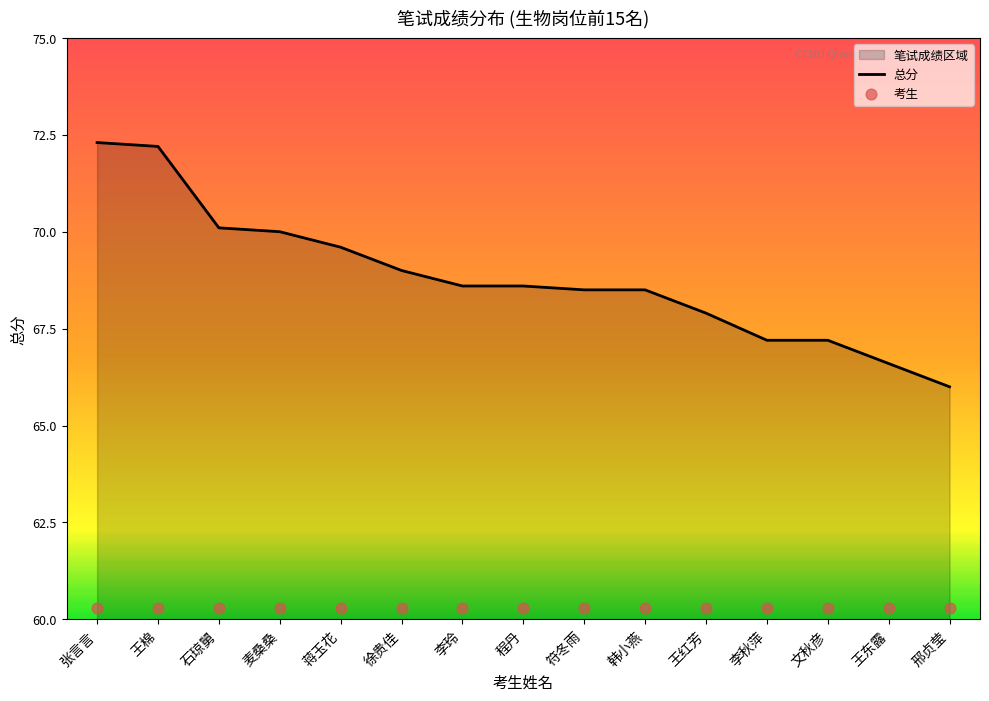

Which series reaches the minimum Y coordinate?

考生